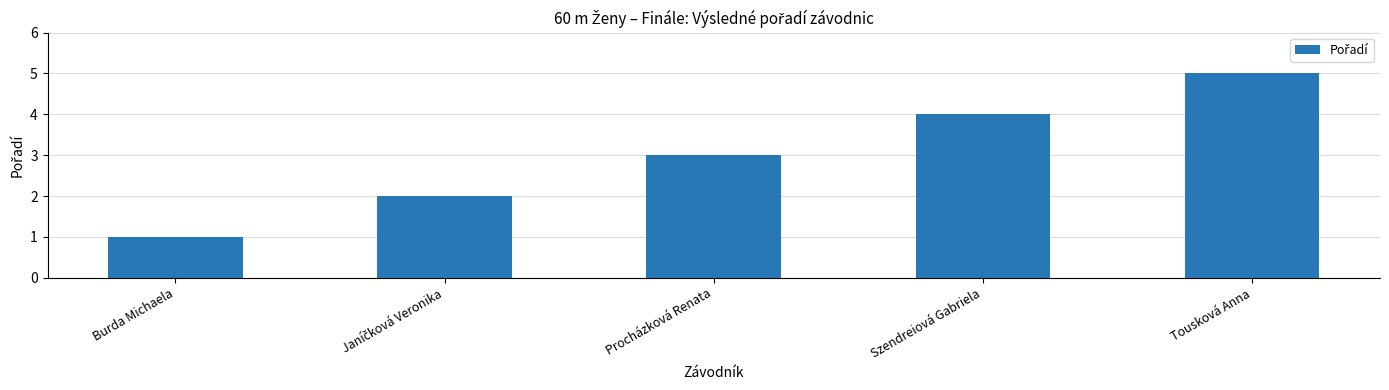

What is the change in value from Burda Michaela to Procházková Renata?

+2